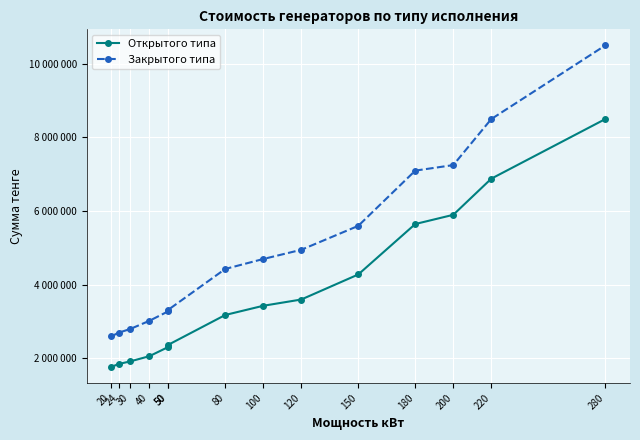

What is the value of the Открытого типа point at the 11th from the left?

5650000